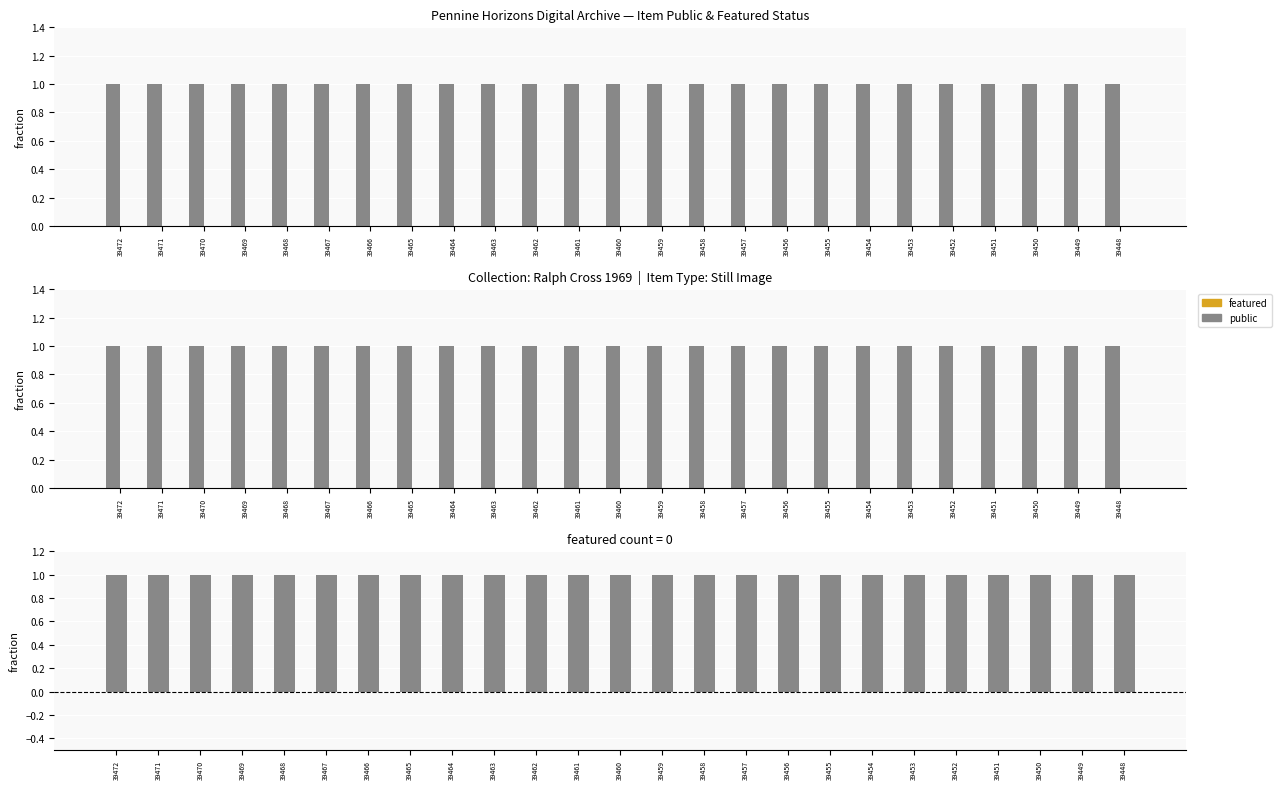

Is it true that public equals 1 at 39451?

False